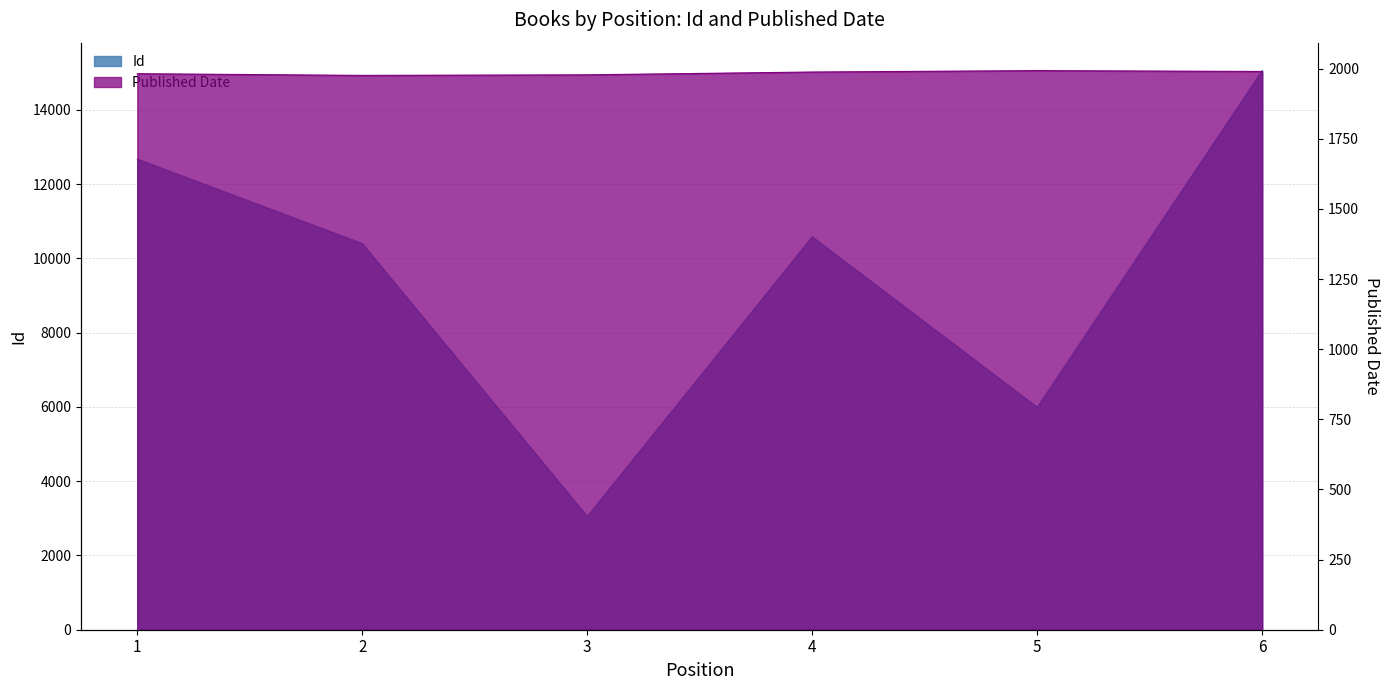

What is the difference between the Published Date values at 1 and 2?

6